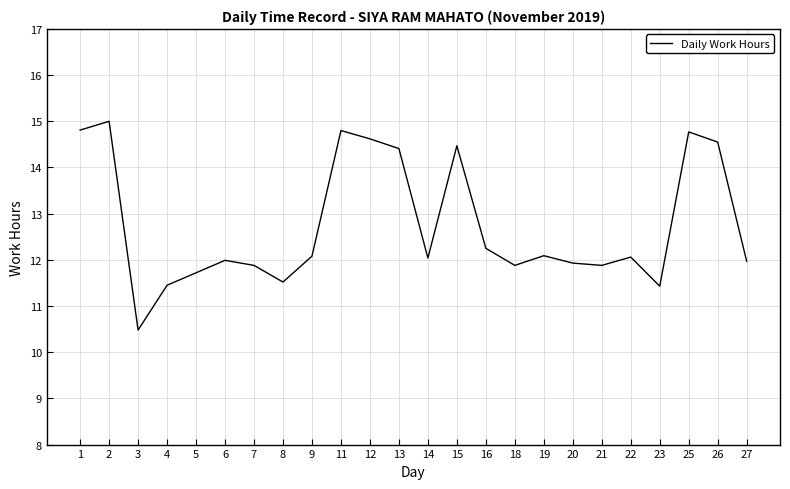

Which label corresponds to the smallest value in the chart?

3